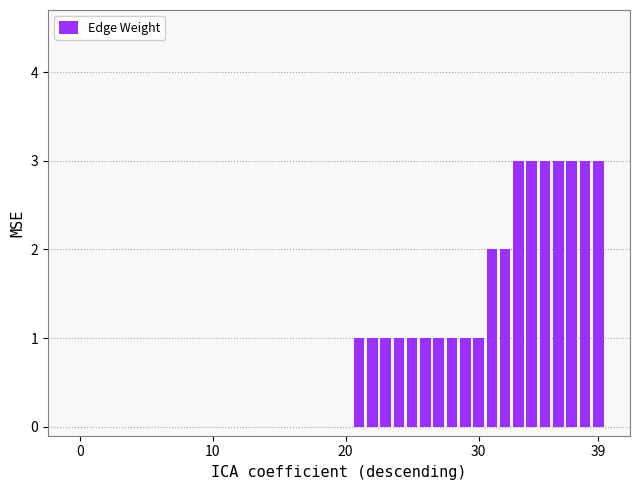

How many data points does each series have?

40